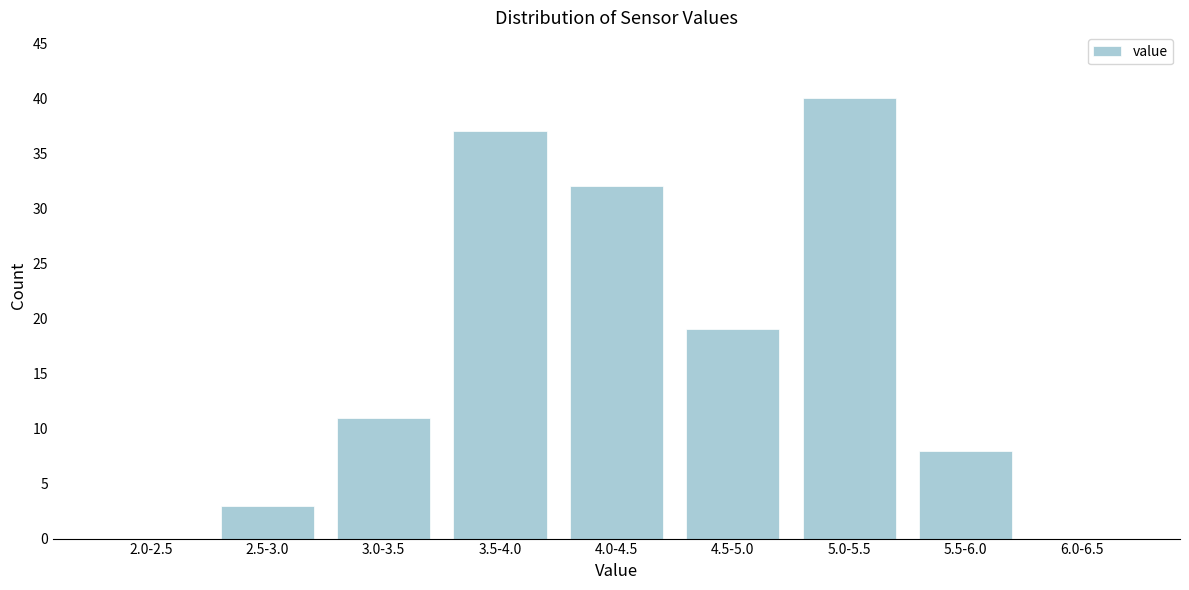

Reading right to left, what are all the values shown in this chart?

6.0-6.5=0	5.5-6.0=8	5.0-5.5=40	4.5-5.0=19	4.0-4.5=32	3.5-4.0=37	3.0-3.5=11	2.5-3.0=3	2.0-2.5=0